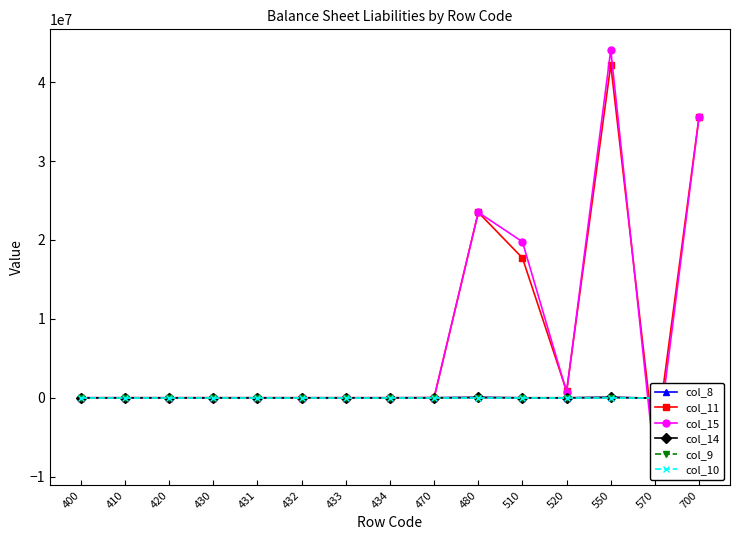

Which series ends up on top after the final intersection of col_10 and col_14?

col_14